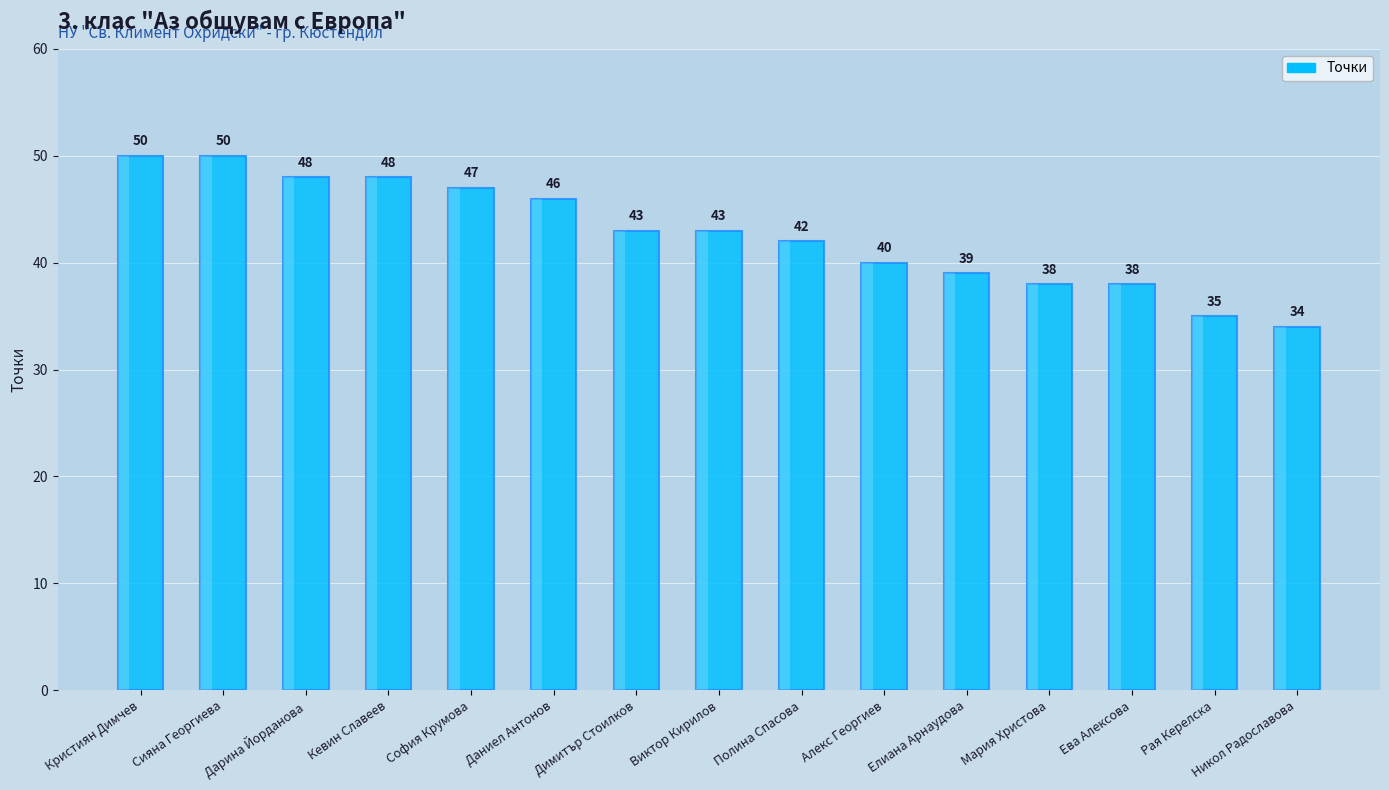

What is the average value?

43